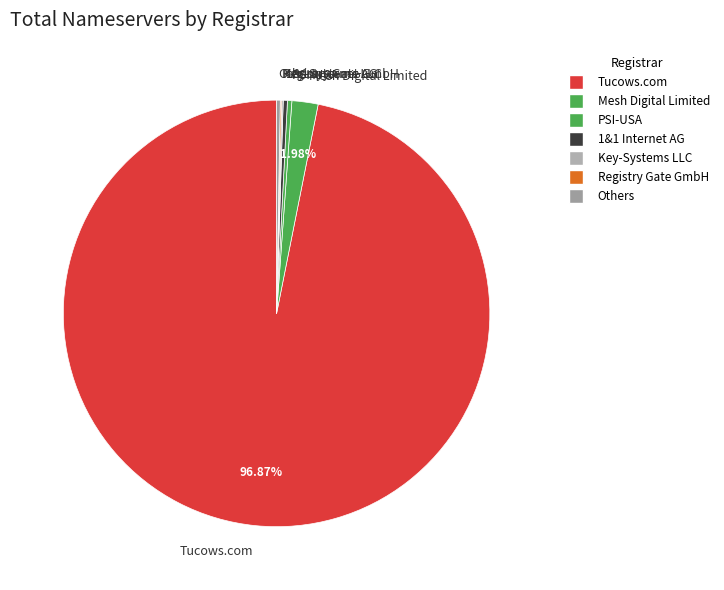

Which slice represents more than half of the pie?

Tucows.com